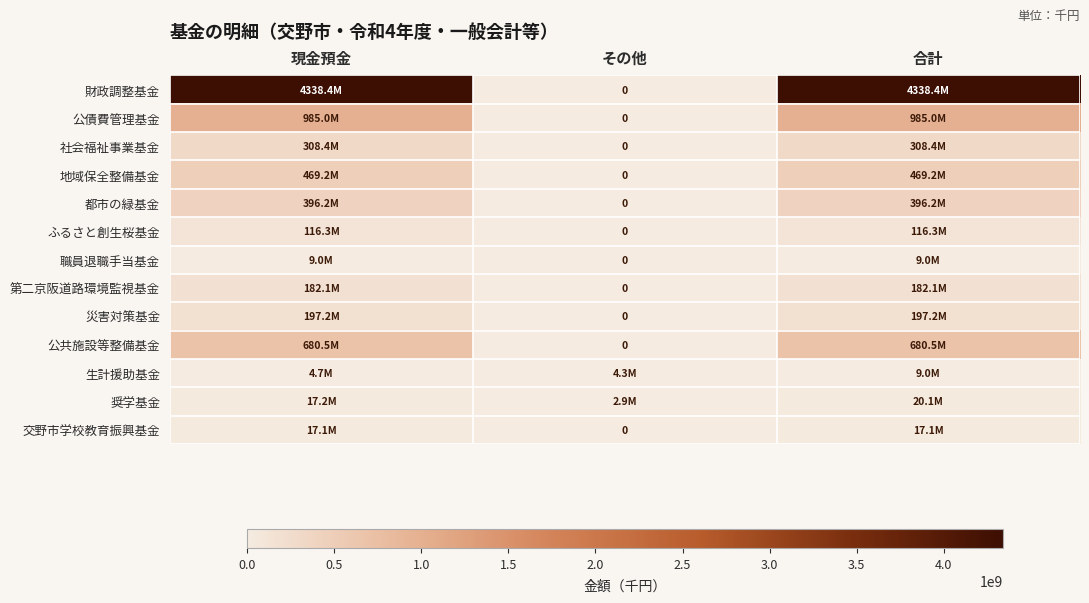

What is the maximum value for 奨学基金?

20086000